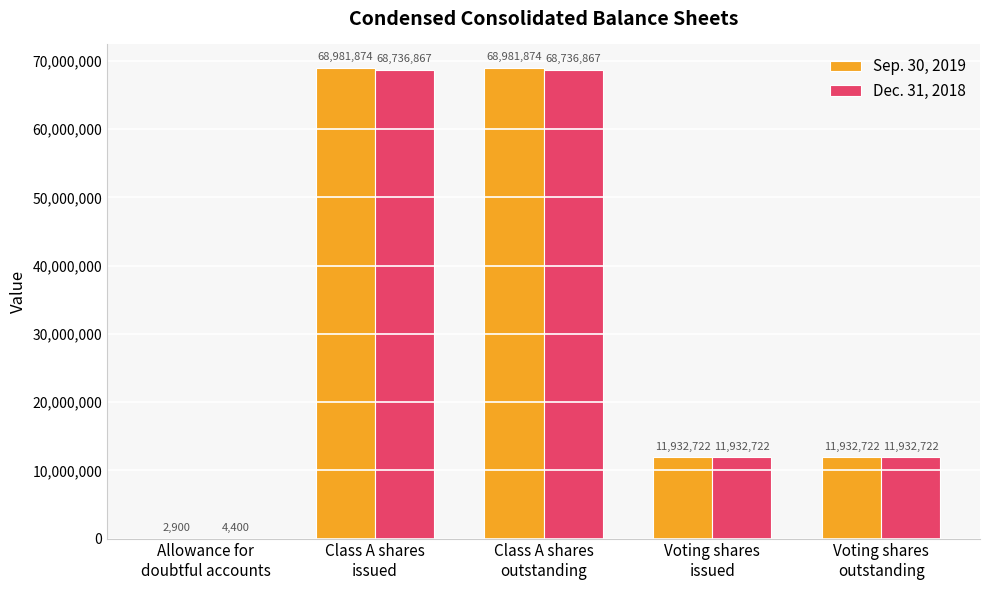

How many Dec. 31, 2018 values are between 11932722 and 68736867?

4